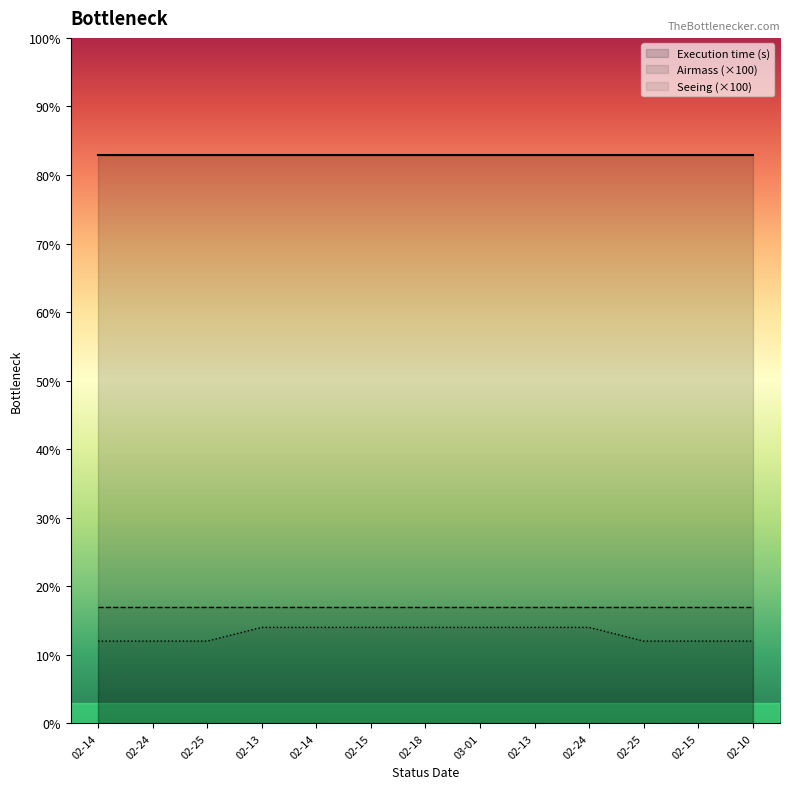

What are all the series names shown in the legend?

Execution time (s), Airmass (×100), Seeing (×100)